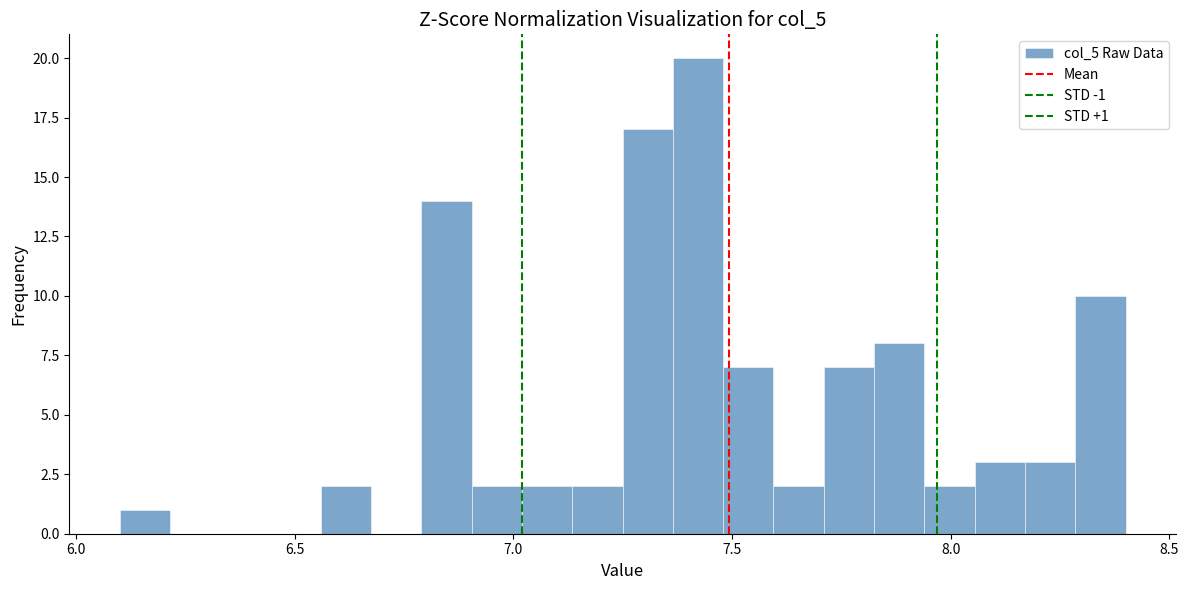

Around what value on the x-axis is the tallest bar? Give the approximate position of its centre, as read against the axis.

7.40